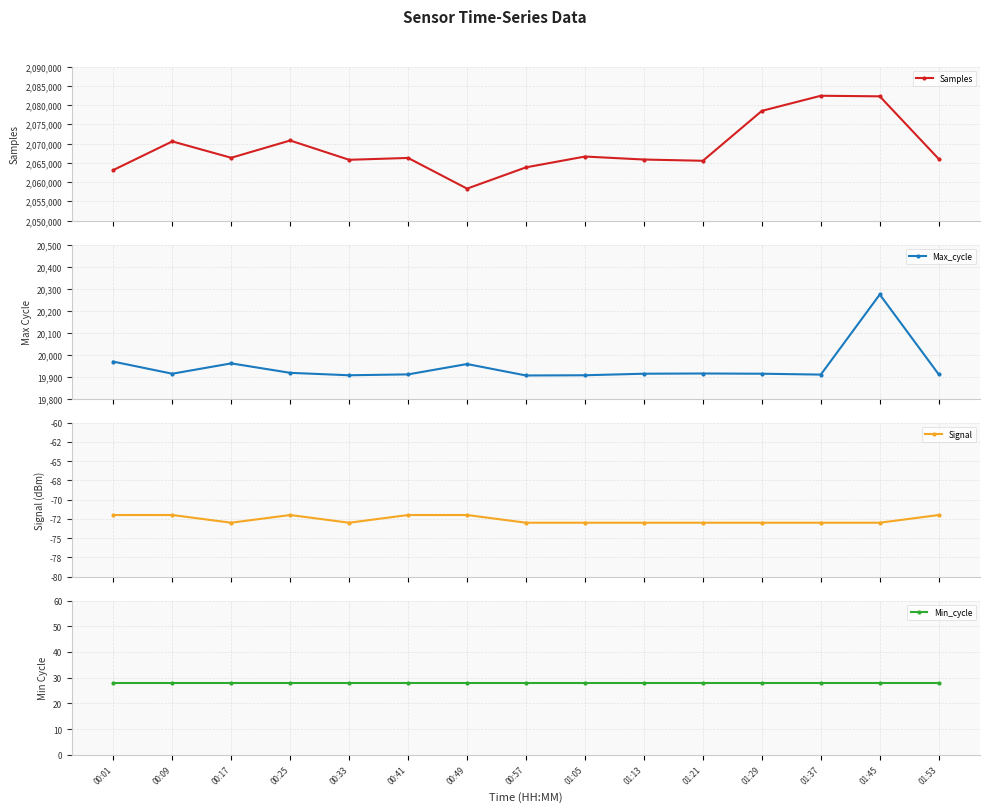

What is the difference between the highest and lowest values at 00:49?

2058358